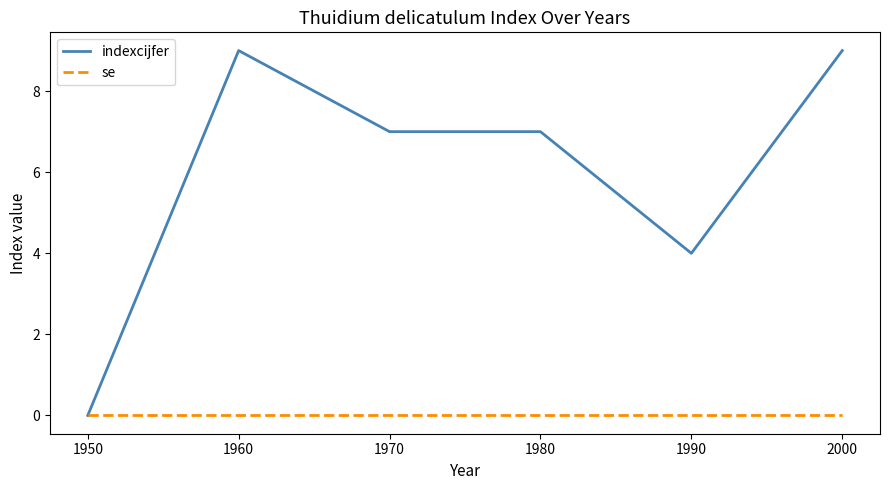

At 2000, list the series in order from smallest to largest.

se, indexcijfer